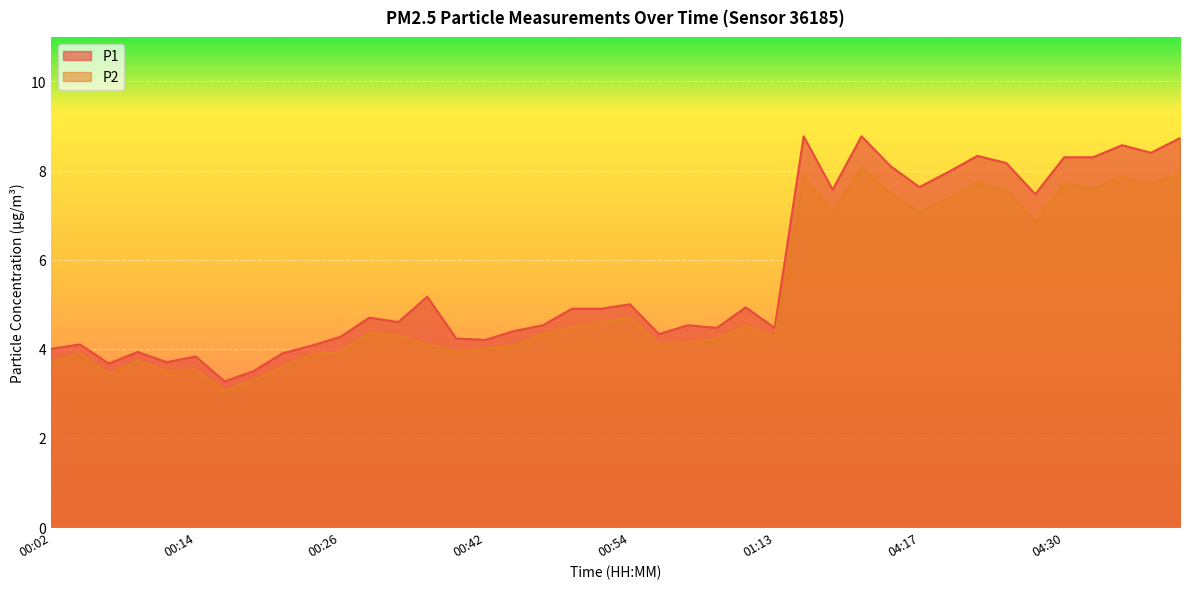

At which label does P2 reach its peak?

04:12